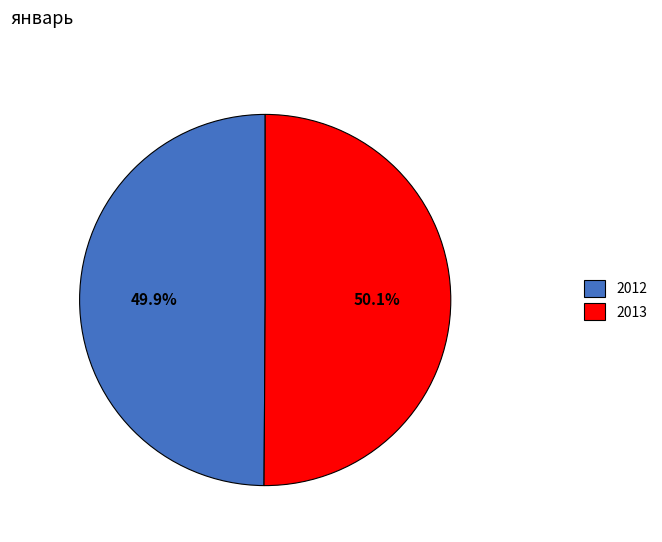

Is there a majority slice in this chart?

Yes